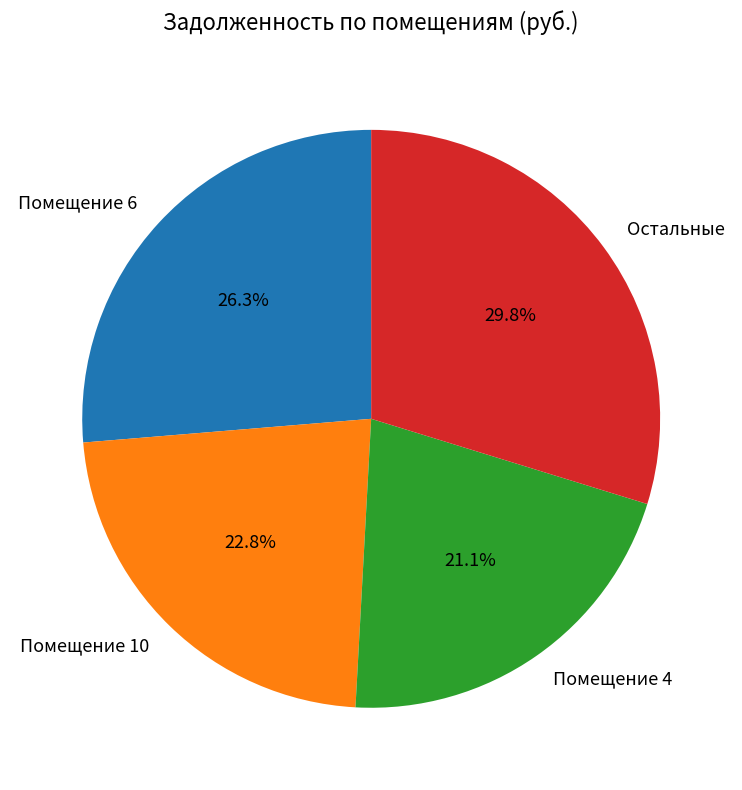

Combined, do Остальные and Помещение 10 account for over 50%?

Yes